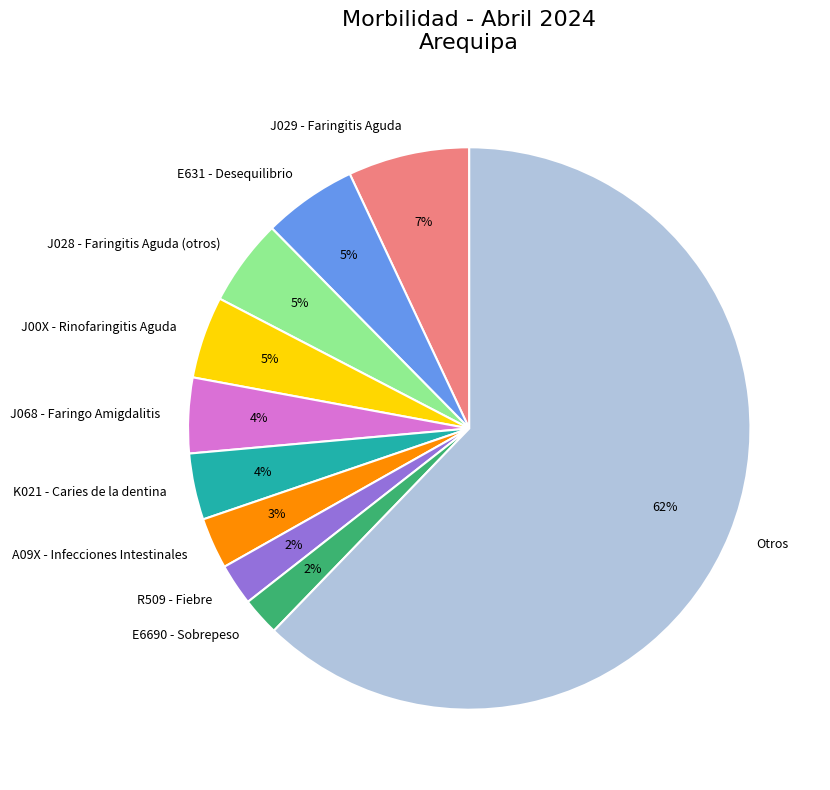

What is the largest slice in the pie chart?

Otros